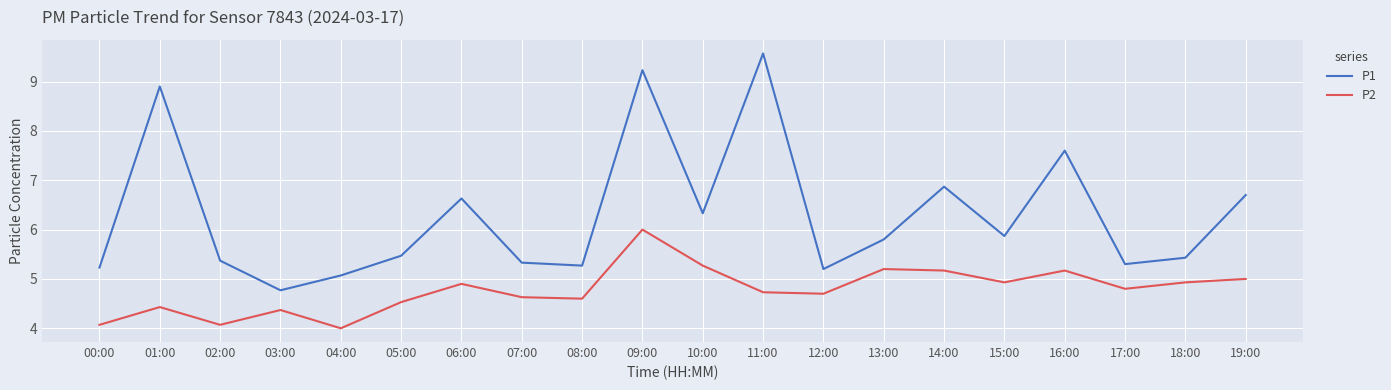

True or false: P2 and P1 intersect in this chart.

False